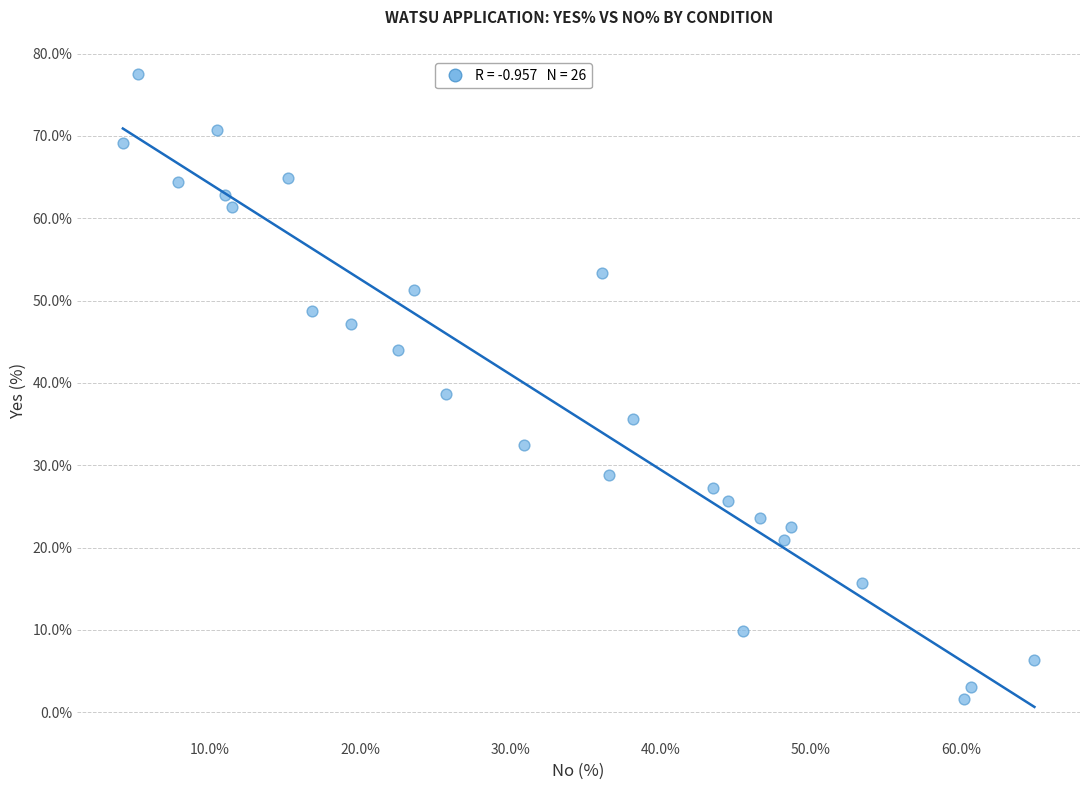

What is the range of X values (max minus min)?

60.7